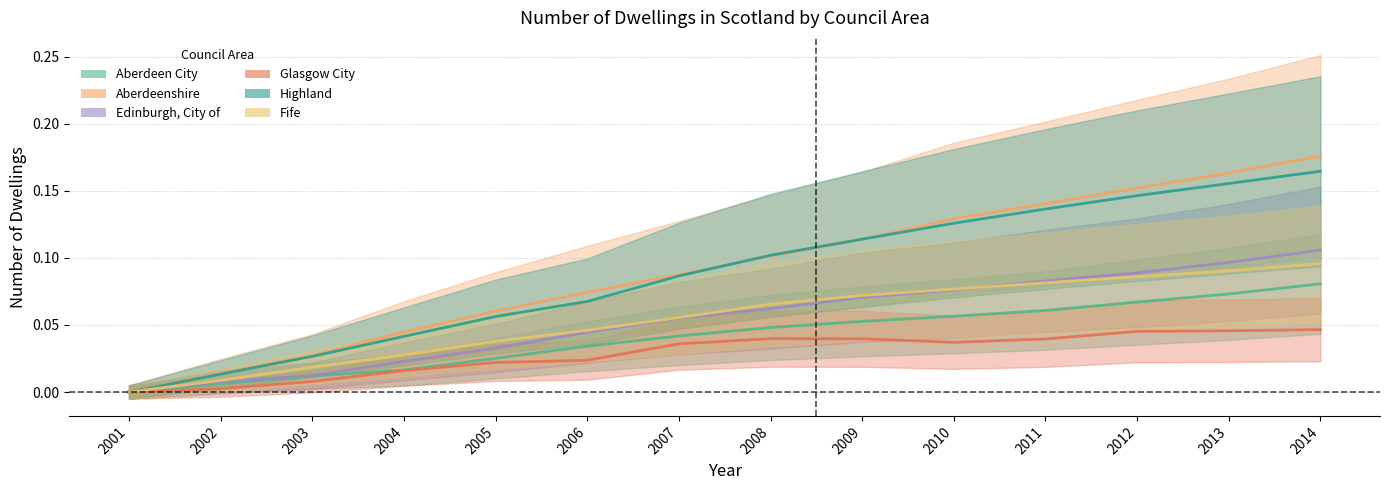

The Aberdeen City series shows 0.1 at 2009. True or false?

False